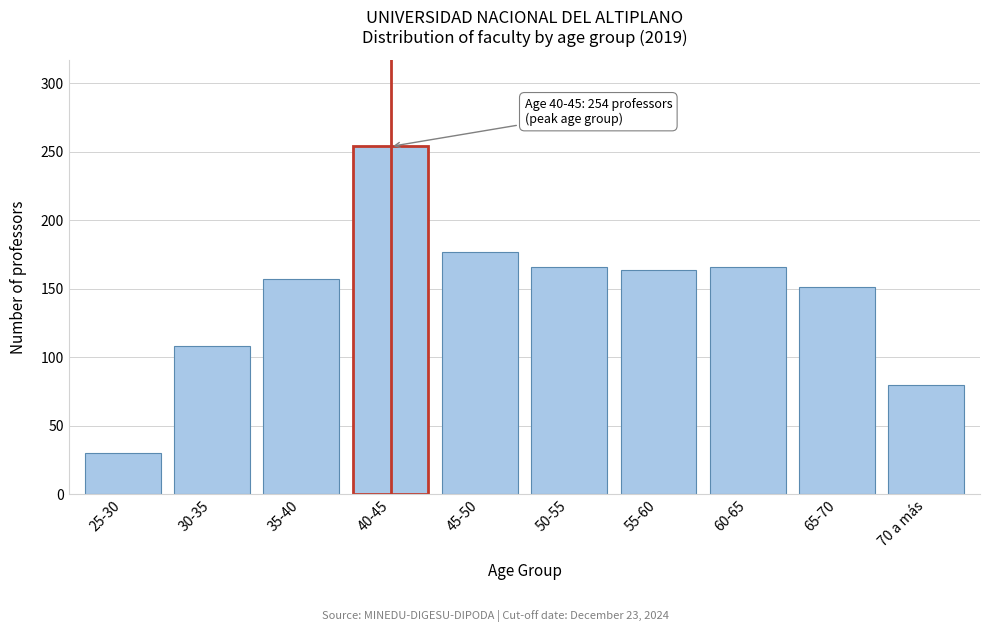

Reading right to left, list all the values displayed in this chart.

70 a más=80	65-70=151	60-65=166	55-60=164	50-55=166	45-50=177	40-45=254	35-40=157	30-35=108	25-30=30